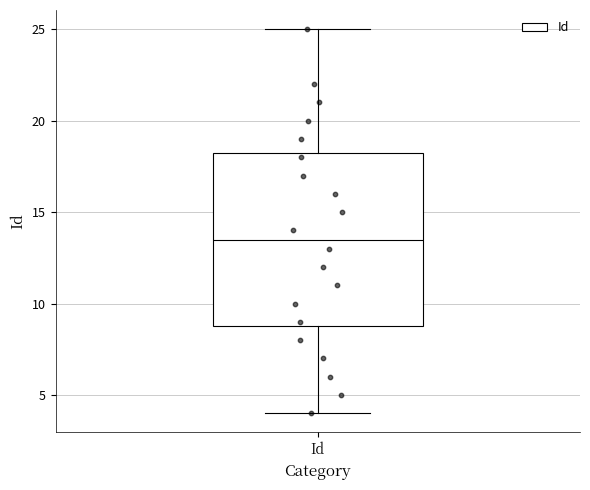

Read this box plot against the y-axis: the position of the median line, the range covered by the box, and the ends of both whiskers. The values are not printed on the chart, so give them approximately, as read against the axis.

median 13.5, box 9.0 to 18.5, whiskers 4.0 to 25.0